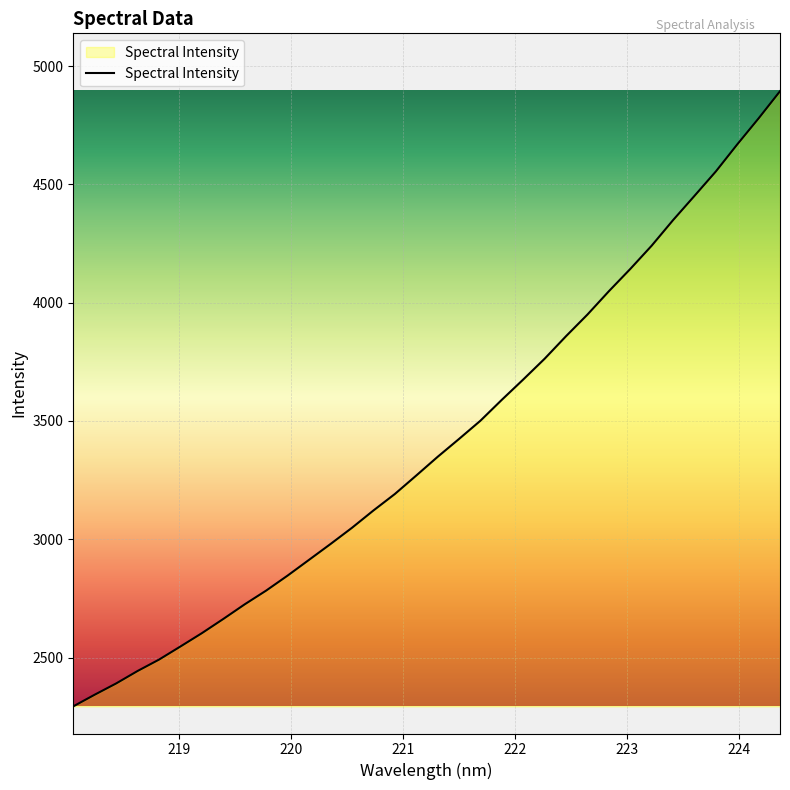

What is the difference between the maximum and minimum values?

2600.1